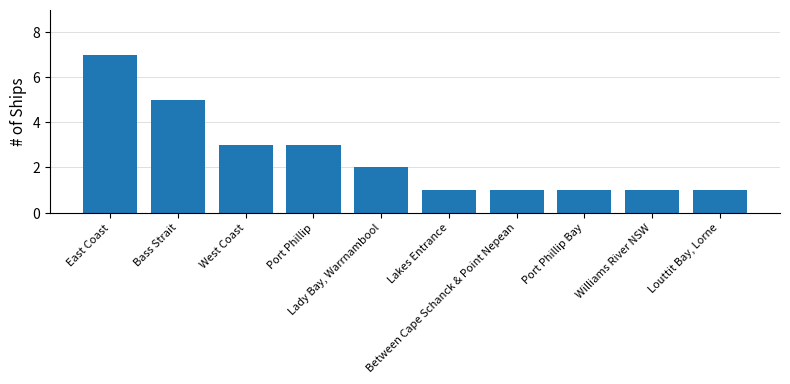

What is the difference between the maximum and minimum values?

6